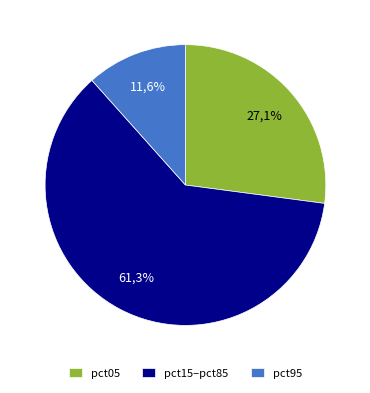

What percentage is NOT represented by pct95?

88.4%